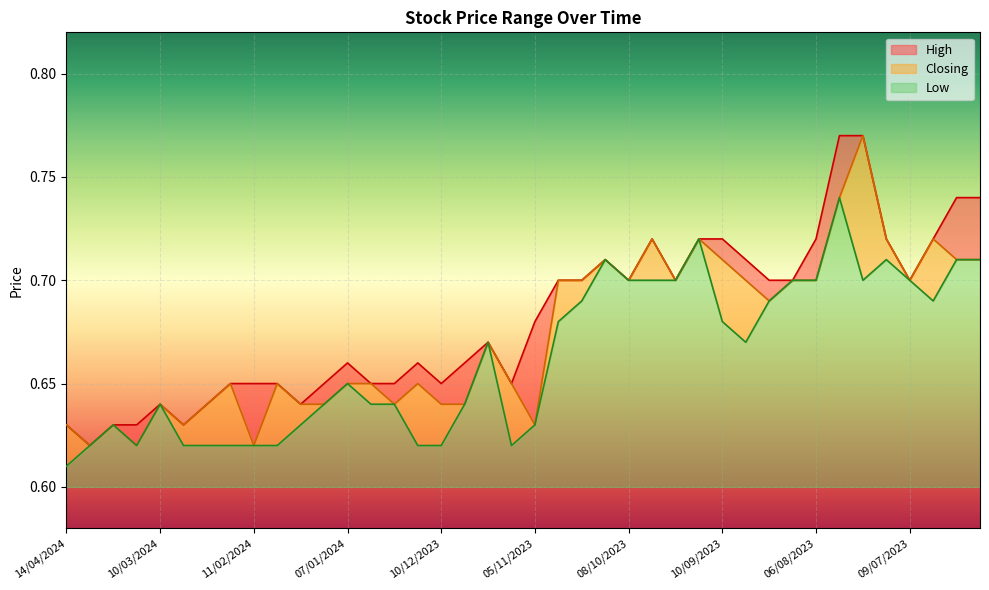

At which label does High reach its minimum?

31/03/2024